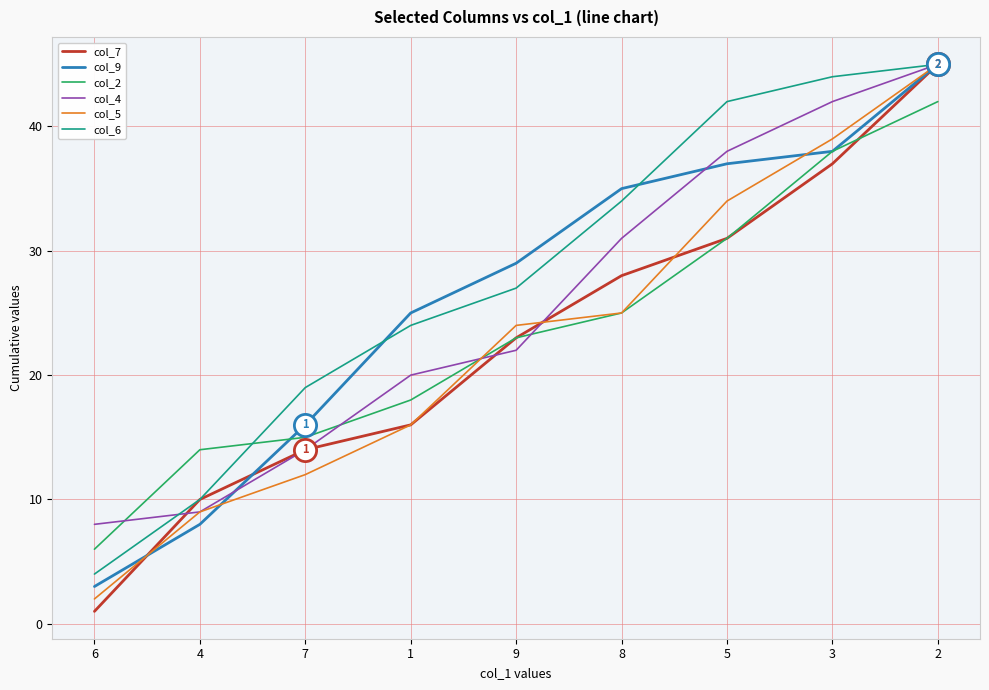

Which series changed the most between 4 and 2?

col_9